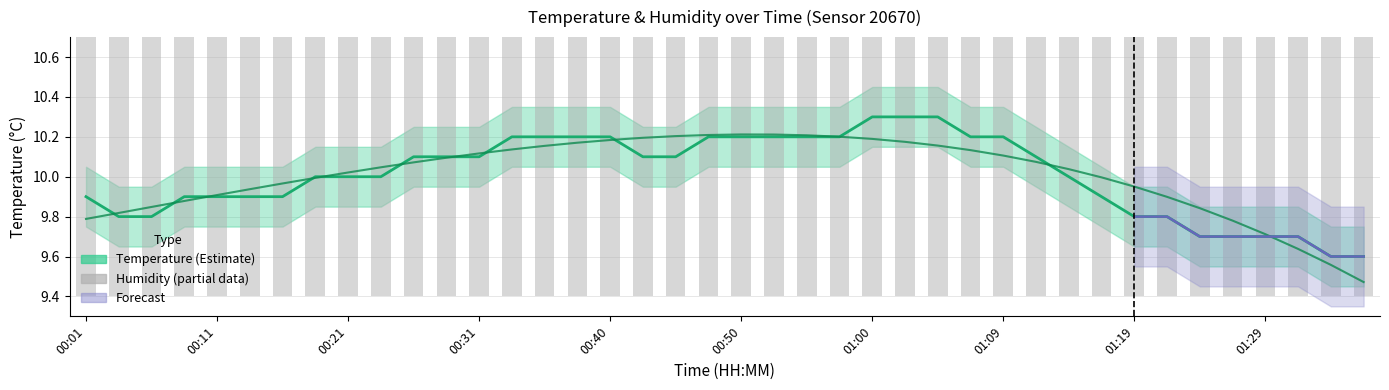

What position from the right is 01:02?

15